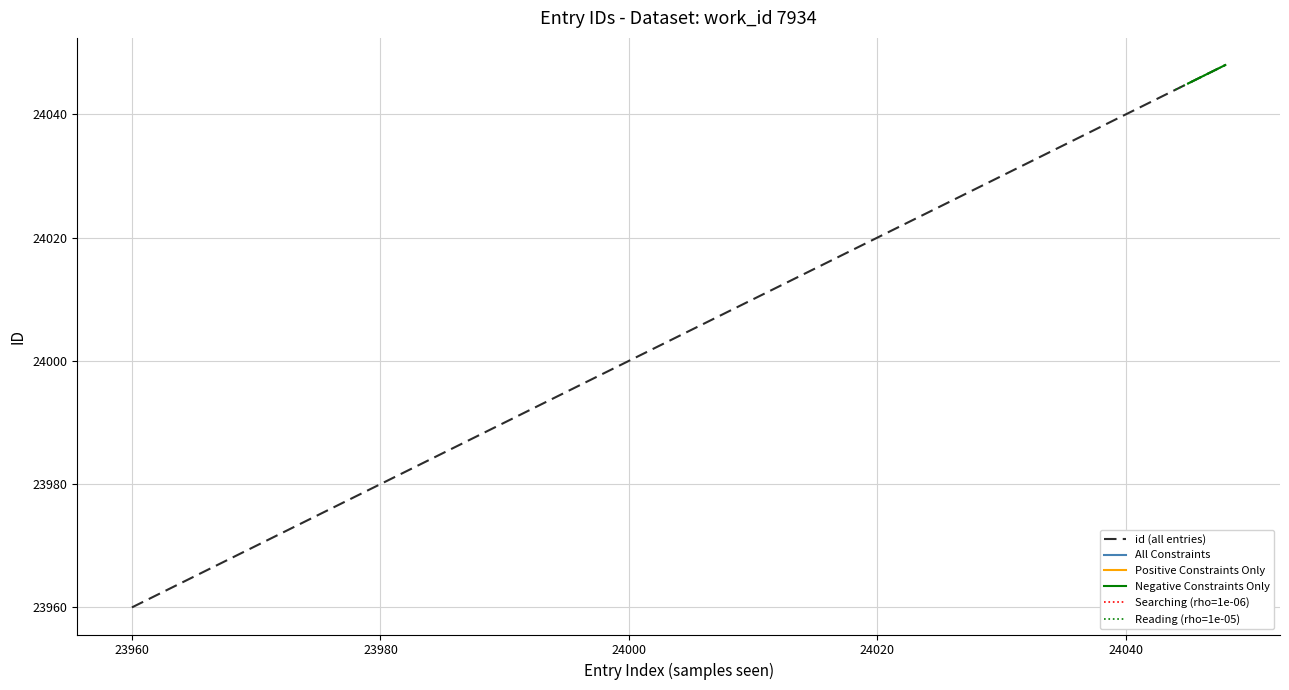

What is the difference between the values at 24048 and 24047?

1